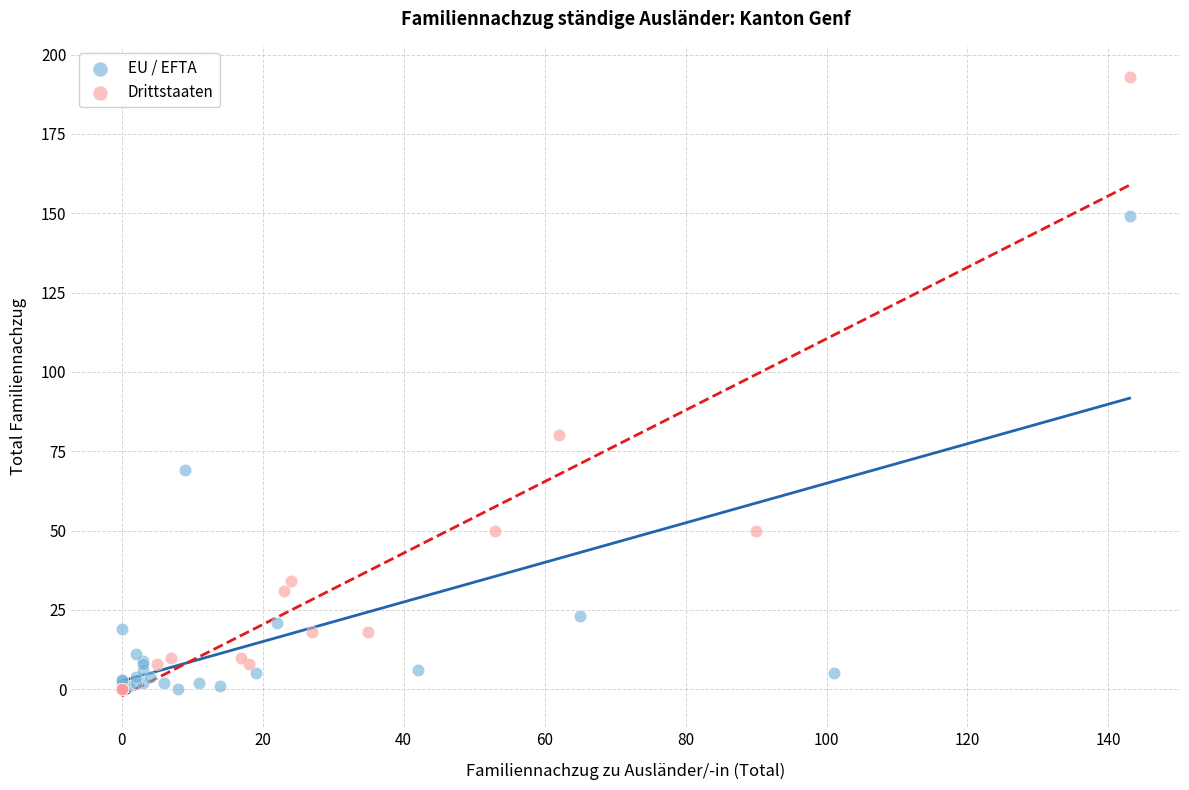

Which series has the largest Y range (max minus min)?

Drittstaaten